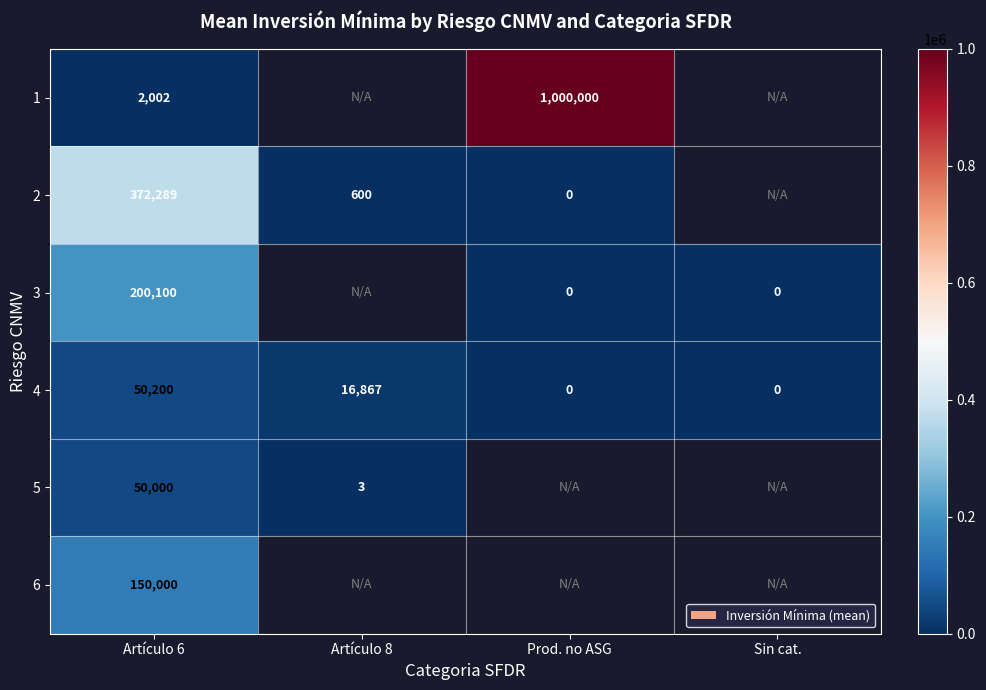

What is the total value across all series at Artículo 6?

824591